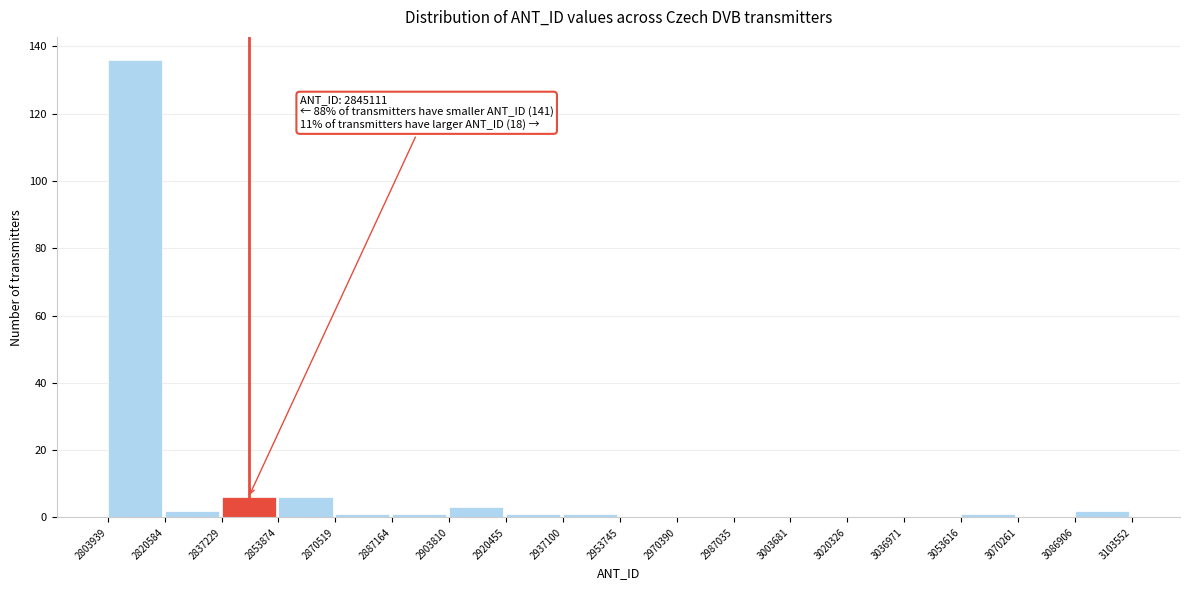

Over which range of the x-axis is the bar tallest?

2803939 to 2820584